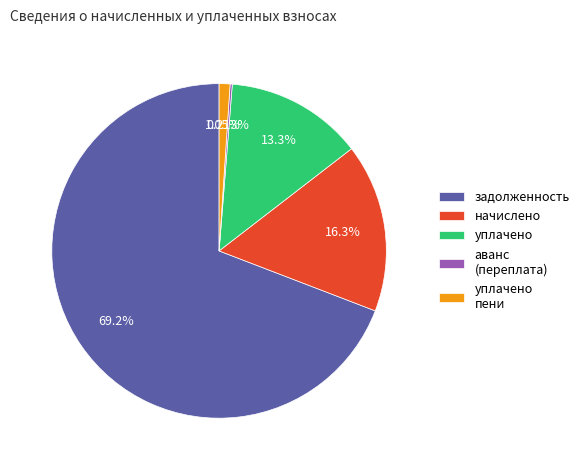

Does any single category account for the majority?

Yes